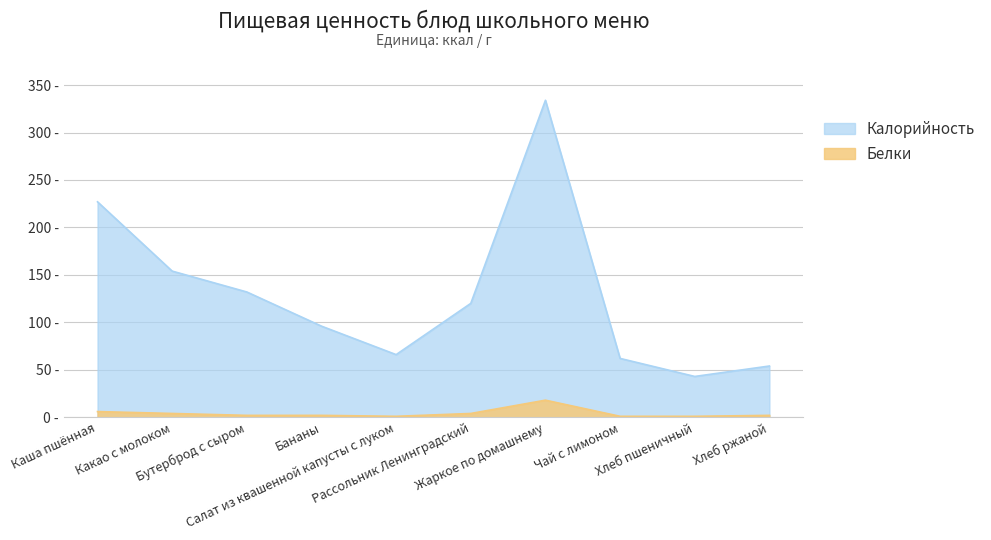

What is the sum of all Белки values?

41